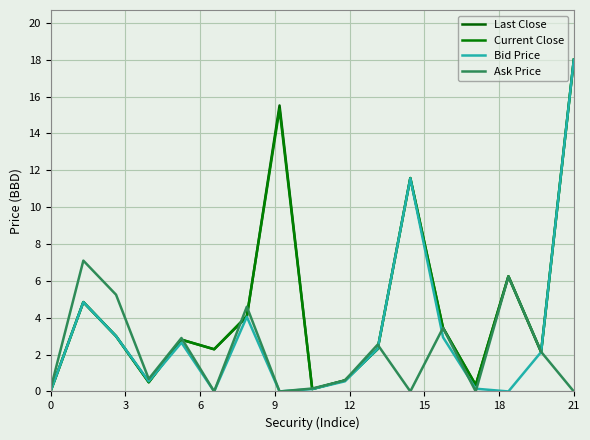

Does the chart have visible grid lines?

Yes